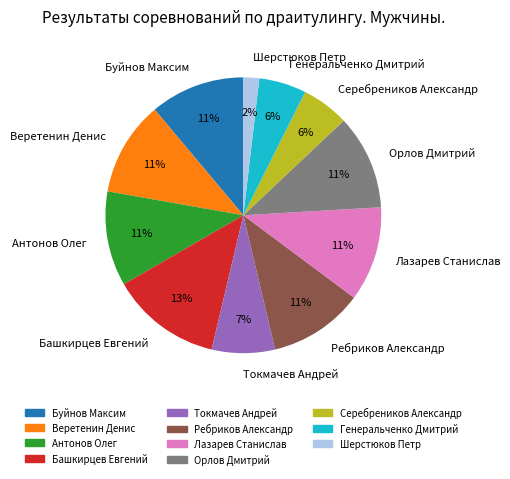

Is there any slice that represents more than half of the pie?

No